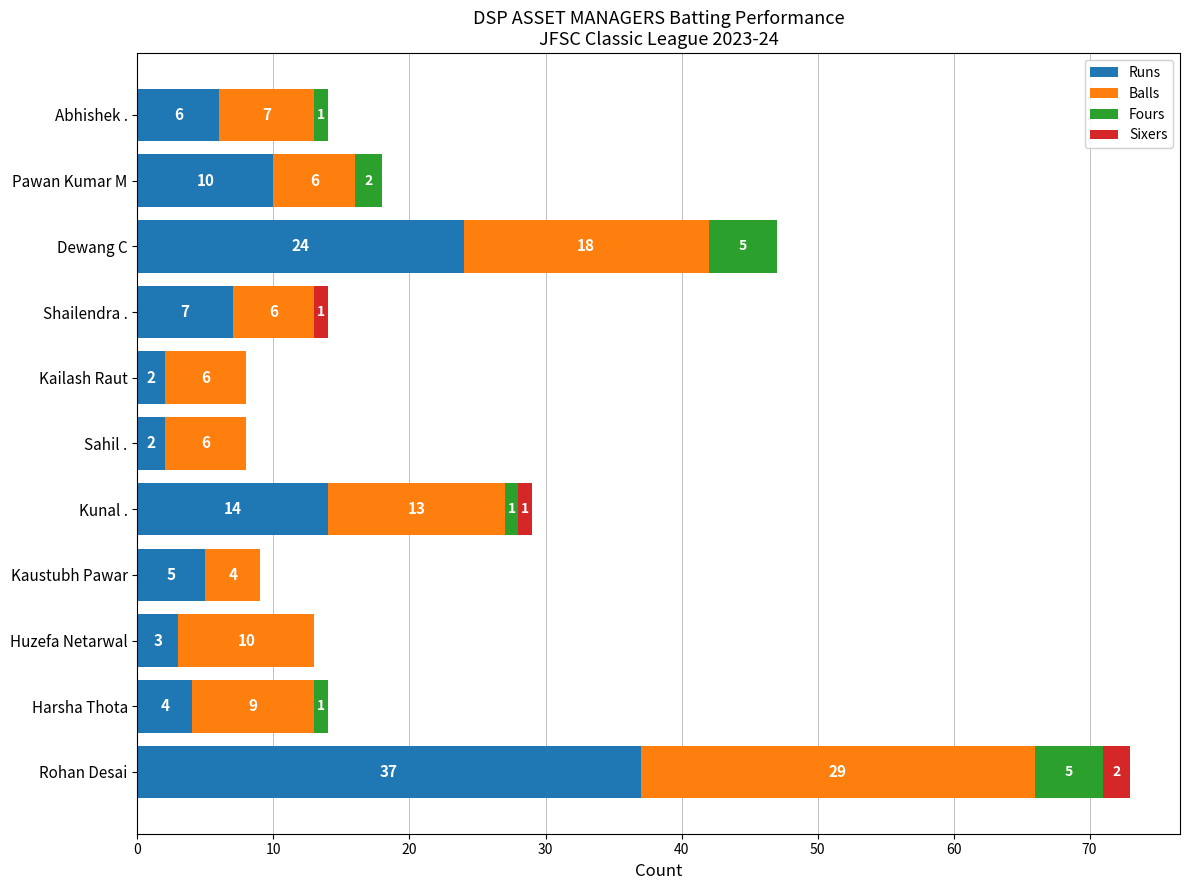

Is it true that Runs equals 3 at Huzefa Netarwal?

True